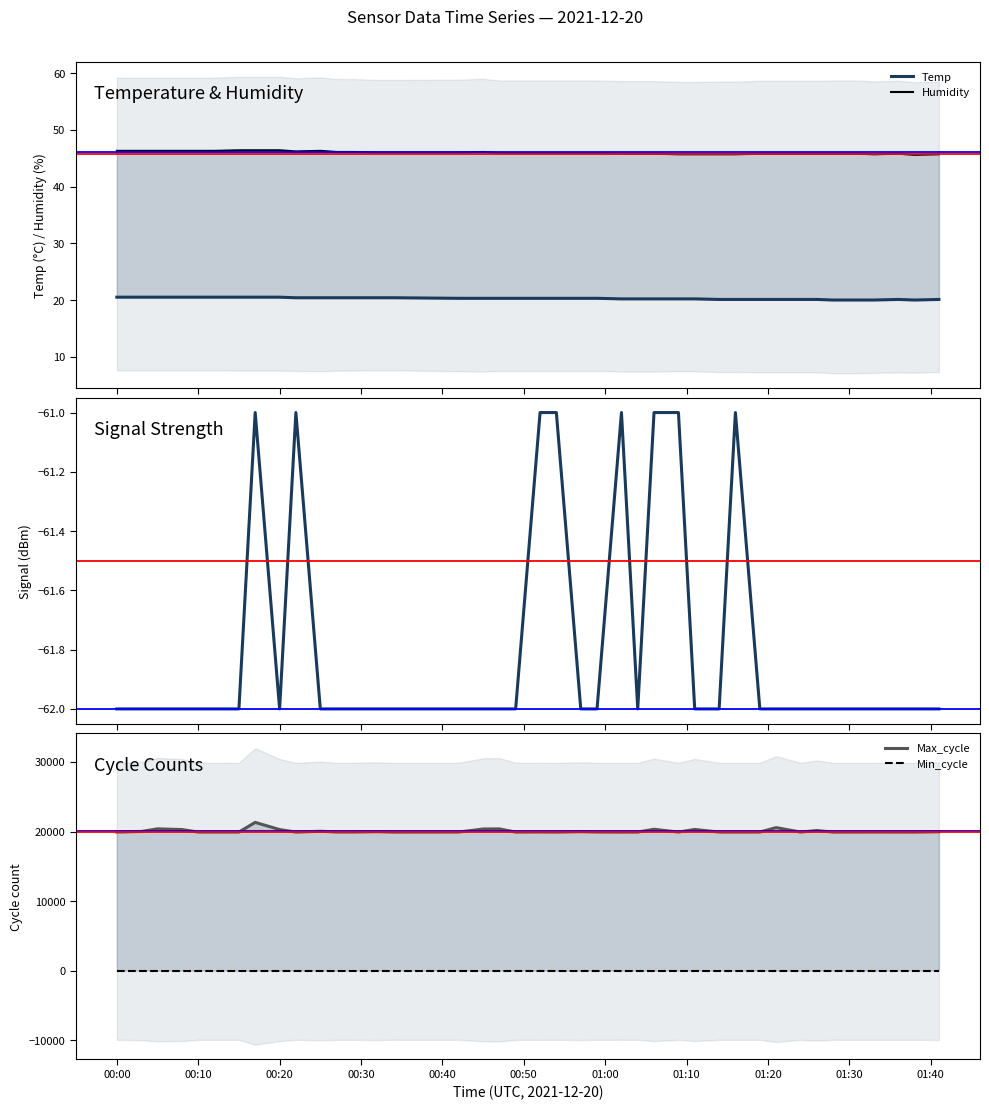

The Temp series shows 6.3 at 29. True or false?

False